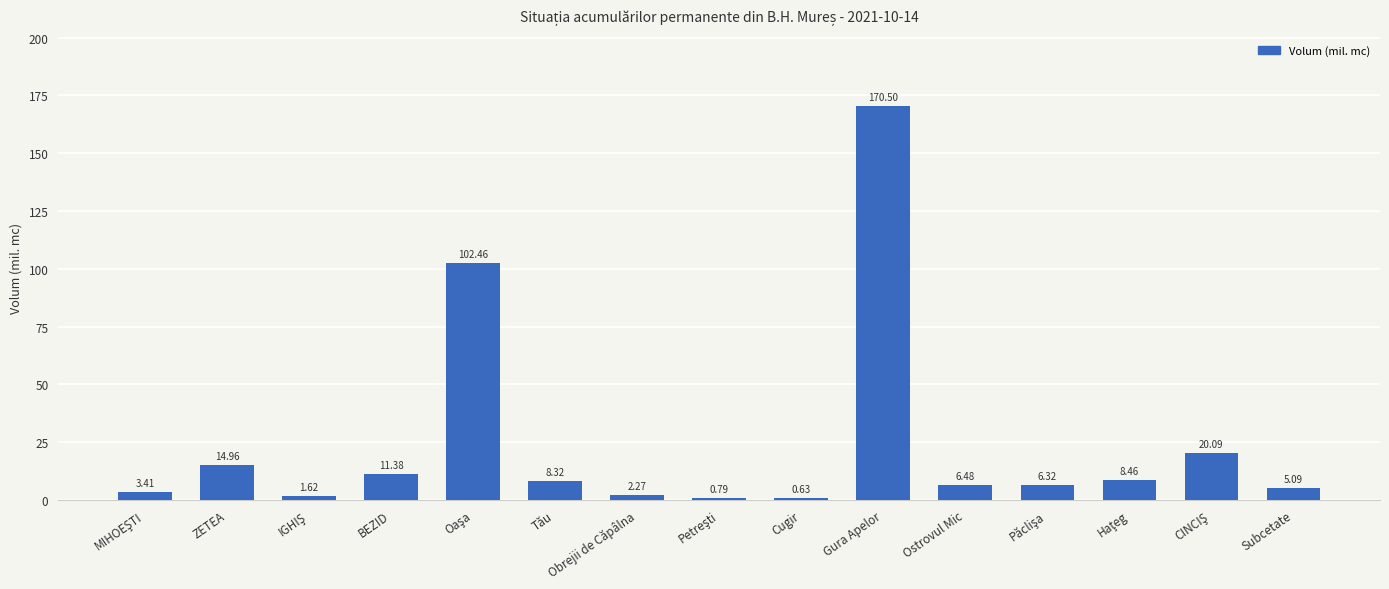

What is the change in value from ZETEA to Obrejii de Căpâlna?

-12.7